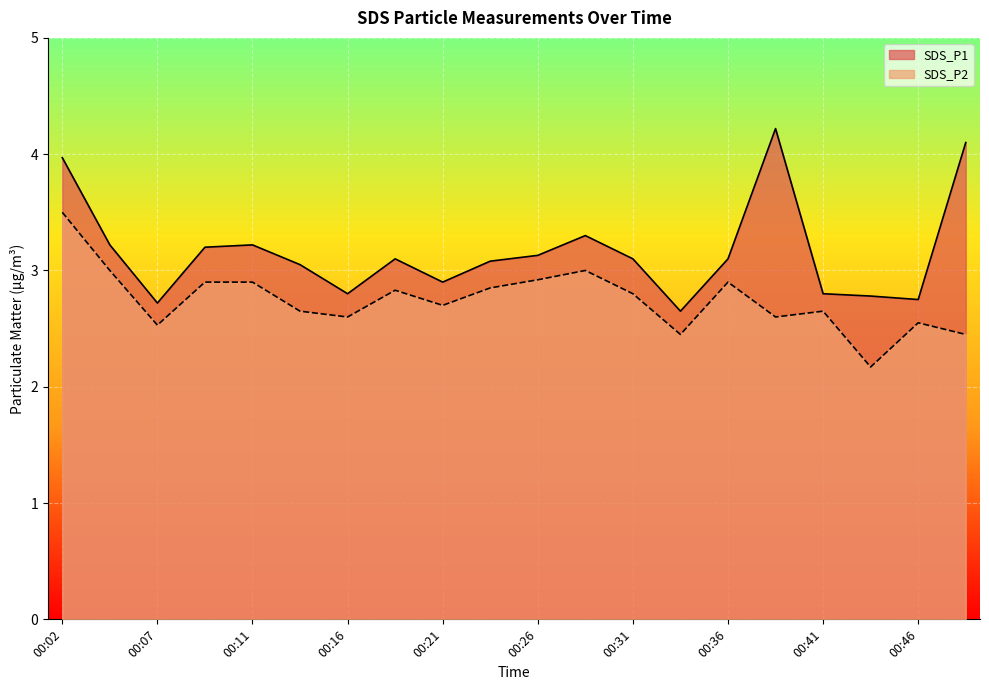

Reading left to right, list all the values displayed in this chart.

SDS_P1: 4.0	3.2	2.7	3.2	3.2	3.0	2.8	3.1	2.9	3.1	3.1	3.3	3.1	2.6	3.1	4.2	2.8	2.8	2.8	4.1
SDS_P2: 3.5	3.0	2.5	2.9	2.9	2.6	2.6	2.8	2.7	2.9	2.9	3.0	2.8	2.5	2.9	2.6	2.6	2.2	2.5	2.5